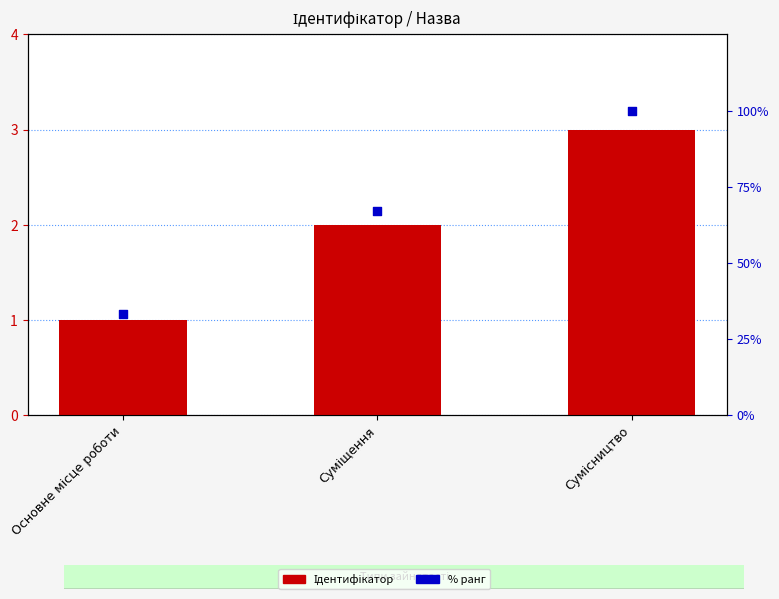

What are all the series names shown in the legend?

Ідентифікатор, % ранг